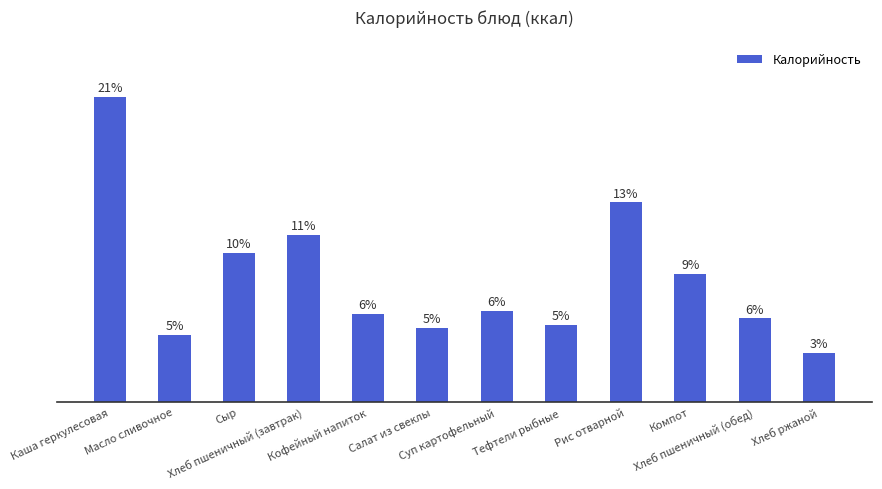

What is the label of the 3rd bar from the left?

Сыр